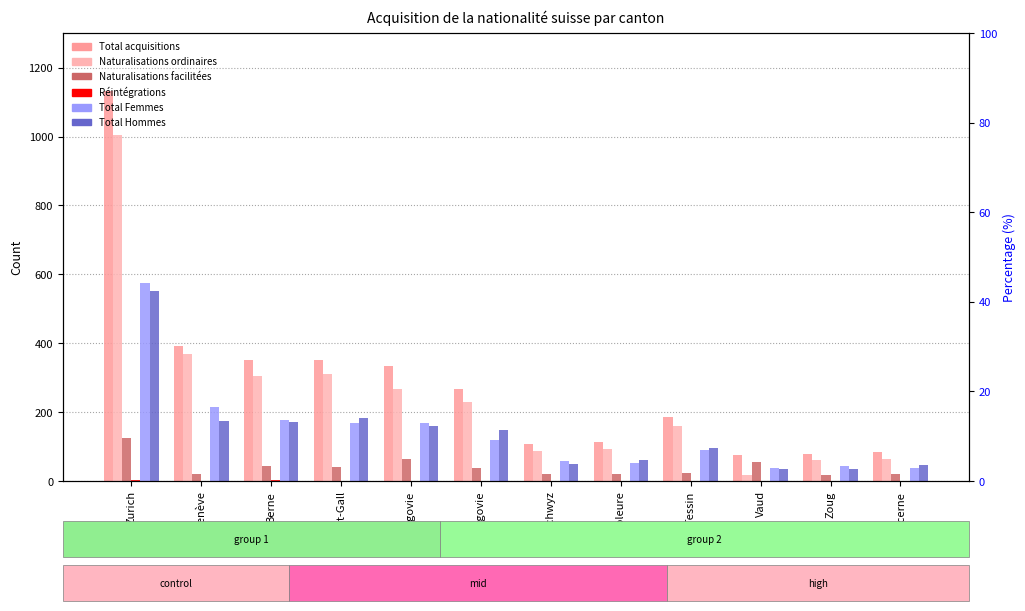

Reading left to right, list all the values displayed in this chart.

Total acquisitions: 1131	391	352	351	334	268	108	113	185	75	78	85
Naturalisations ordinaires: 1004	370	305	311	266	229	87	92	161	17	60	65
Naturalisations facilitées: 125	20	44	40	64	39	21	21	23	56	18	20
Réintégrations: 2	0	3	0	1	0	0	0	1	1	0	0
Total Femmes: 576	215	178	169	169	119	58	53	89	37	43	39
Total Hommes: 553	175	171	182	161	149	50	60	95	36	35	46